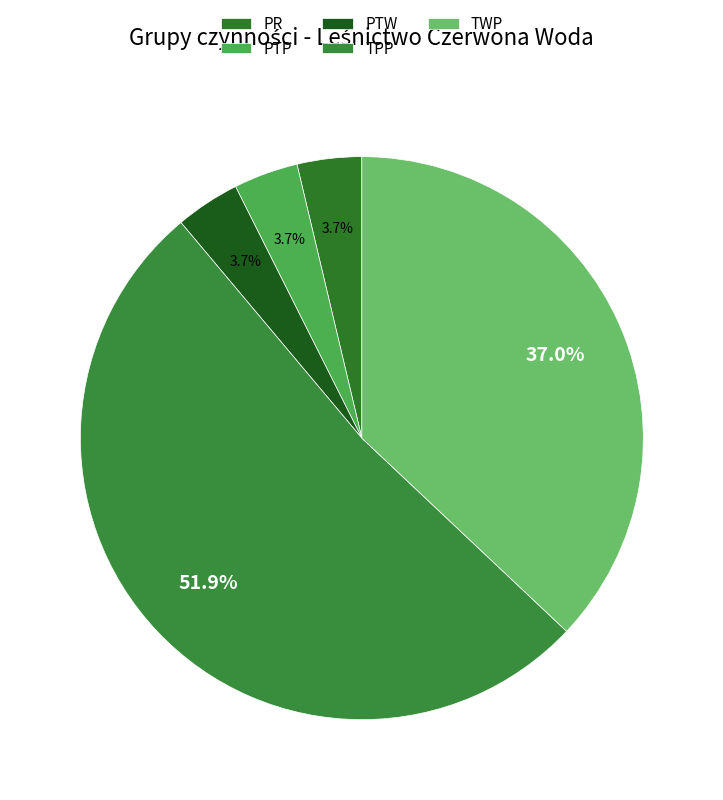

Count the number of slices in the pie.

5